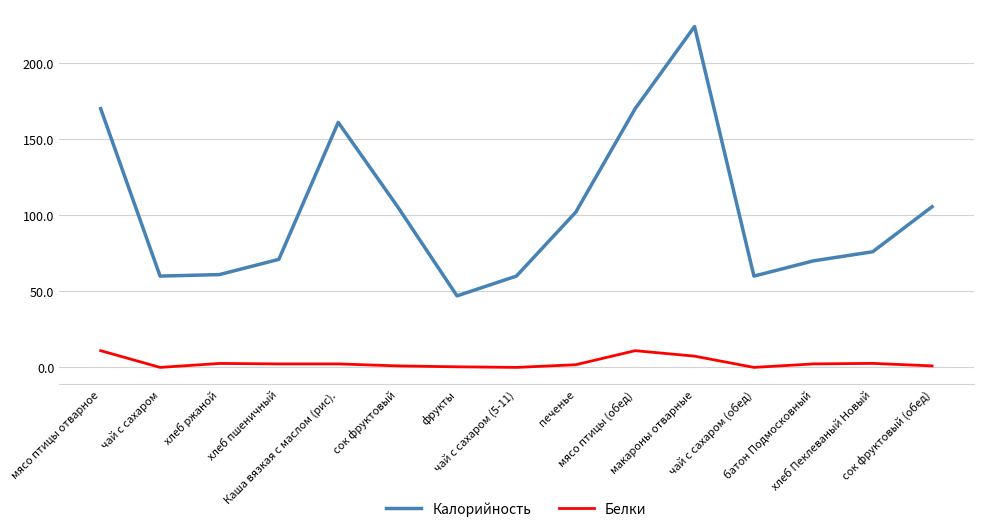

Where is Калорийность nearest to the value 135?

Каша вязкая с маслом (рис).